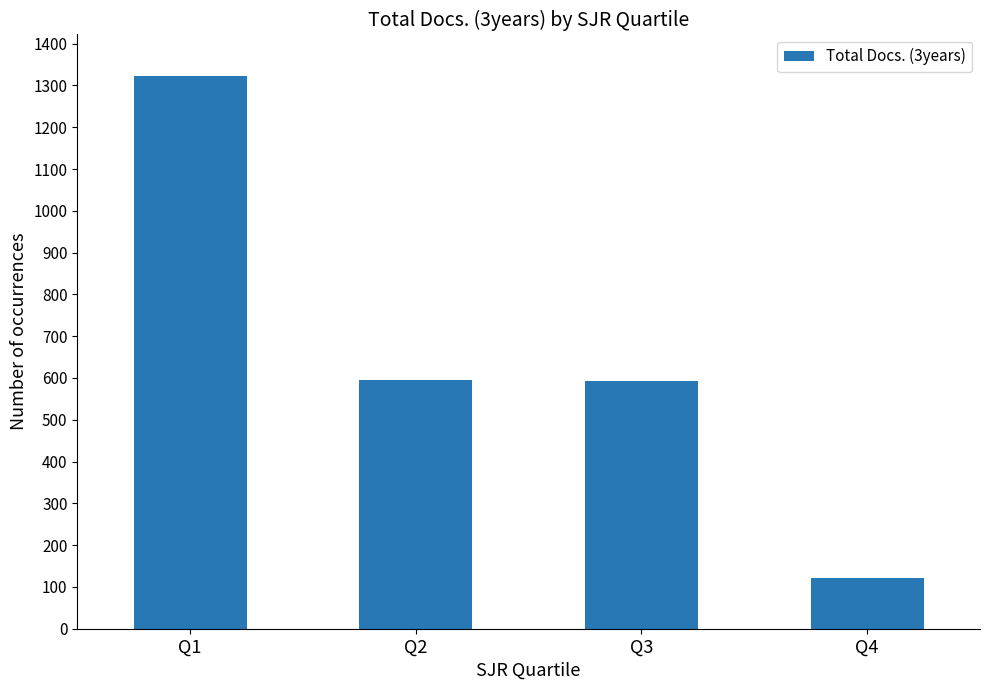

How many categories are shown in the chart?

4